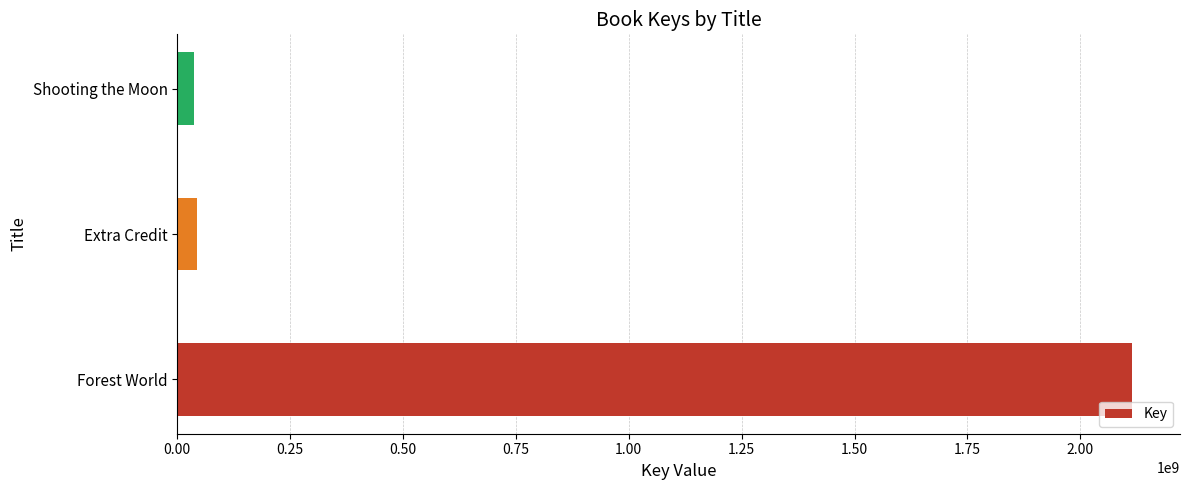

What is the greatest value displayed?

2115049206